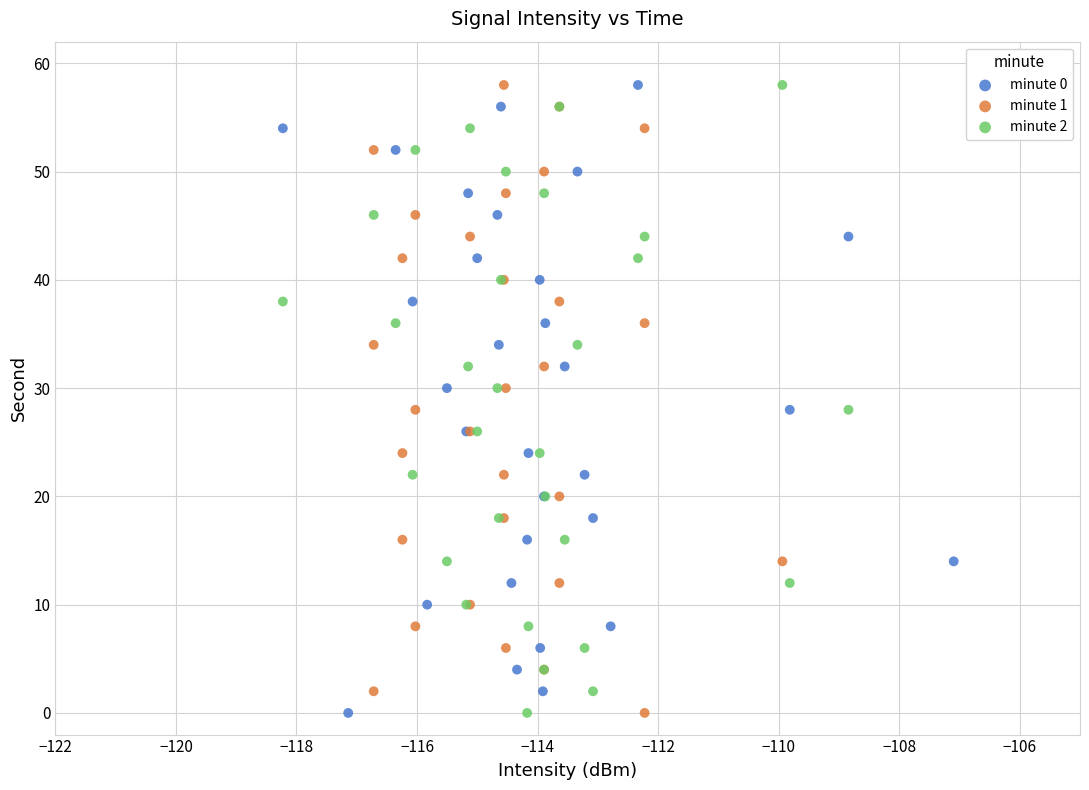

What are all the series names shown in the legend?

minute 0, minute 1, minute 2